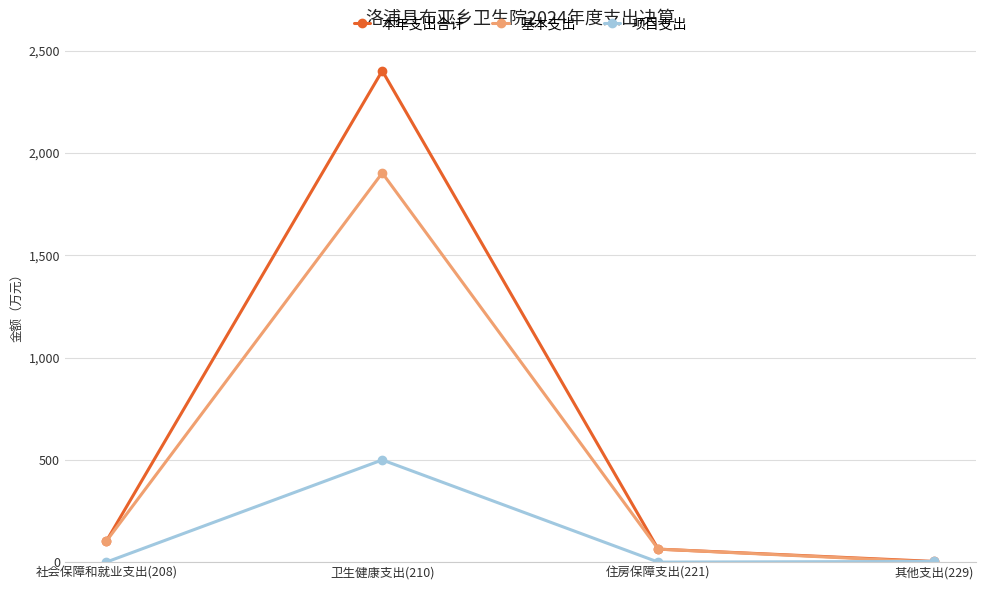

At which category does 项目支出 reach its first local valley?

住房保障支出(221)